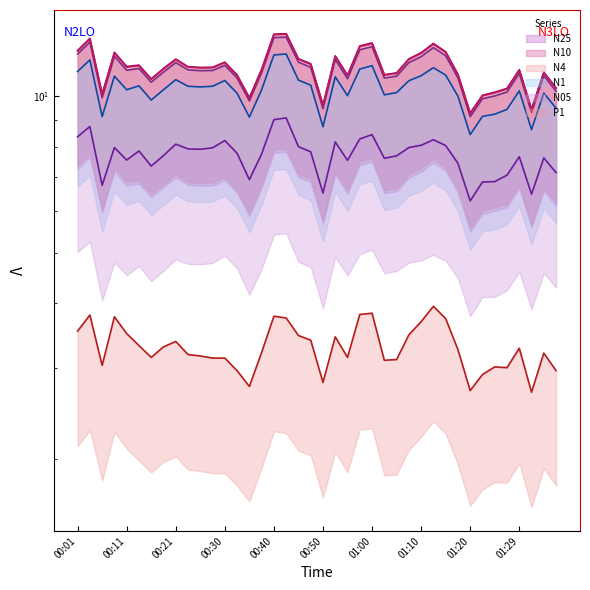

What is the label of the 35th point from the right?

00:13